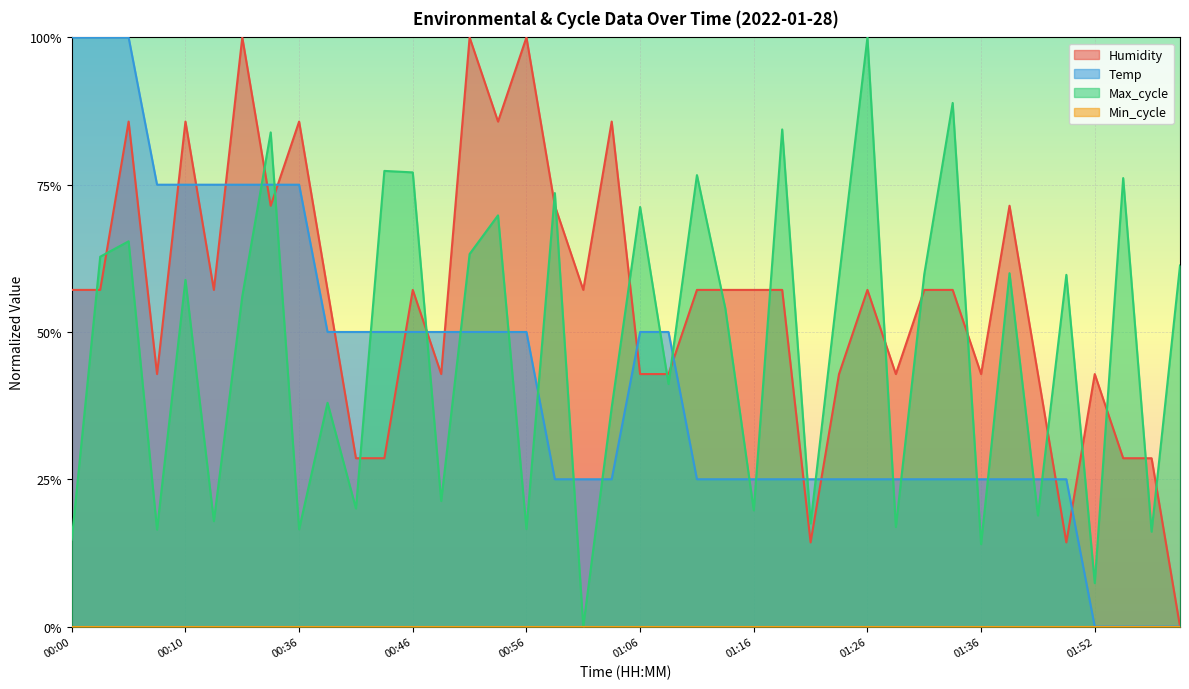

How many positive values does the Temp series have?

36